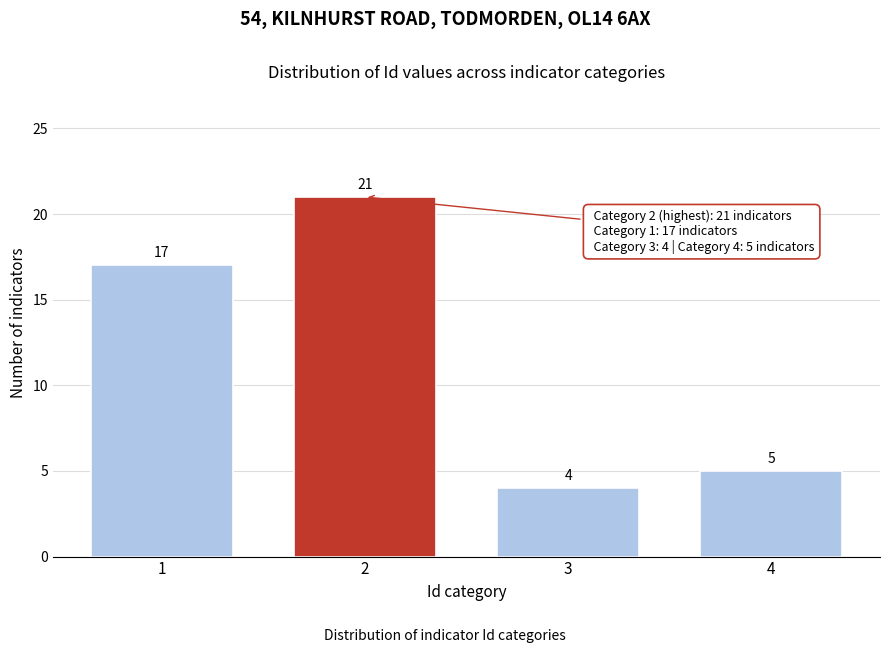

Reading right to left, what are all the values shown in this chart?

4=5	3=4	2=21	1=17